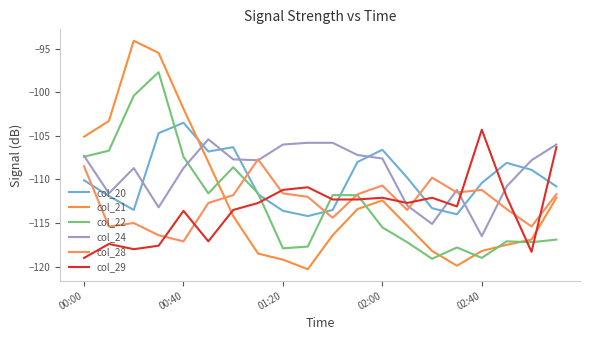

How many lines are shown in the chart?

6